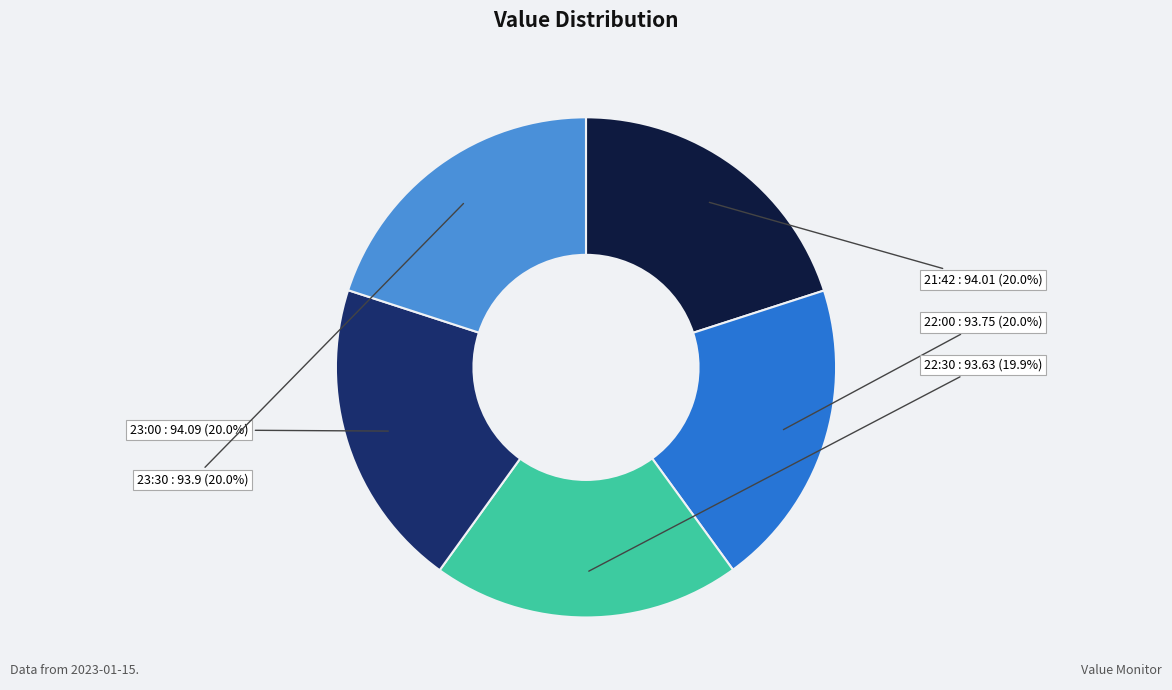

Rank the categories by value from highest to lowest.

2023-01-15T23:00:12.421Z, 2023-01-15T21:42:26.443Z, 2023-01-15T23:30:13.411Z, 2023-01-15T22:00:12.493Z, 2023-01-15T22:30:12.487Z